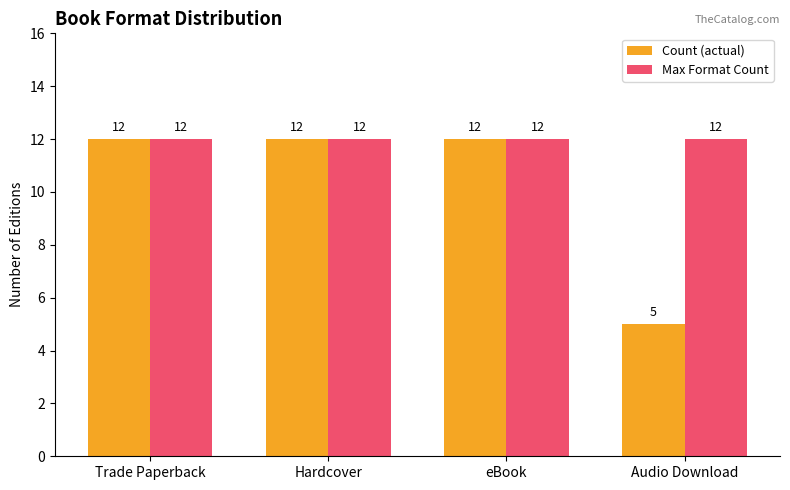

List the series in order of their overall mean, highest first.

Max Format Count, Count (actual)